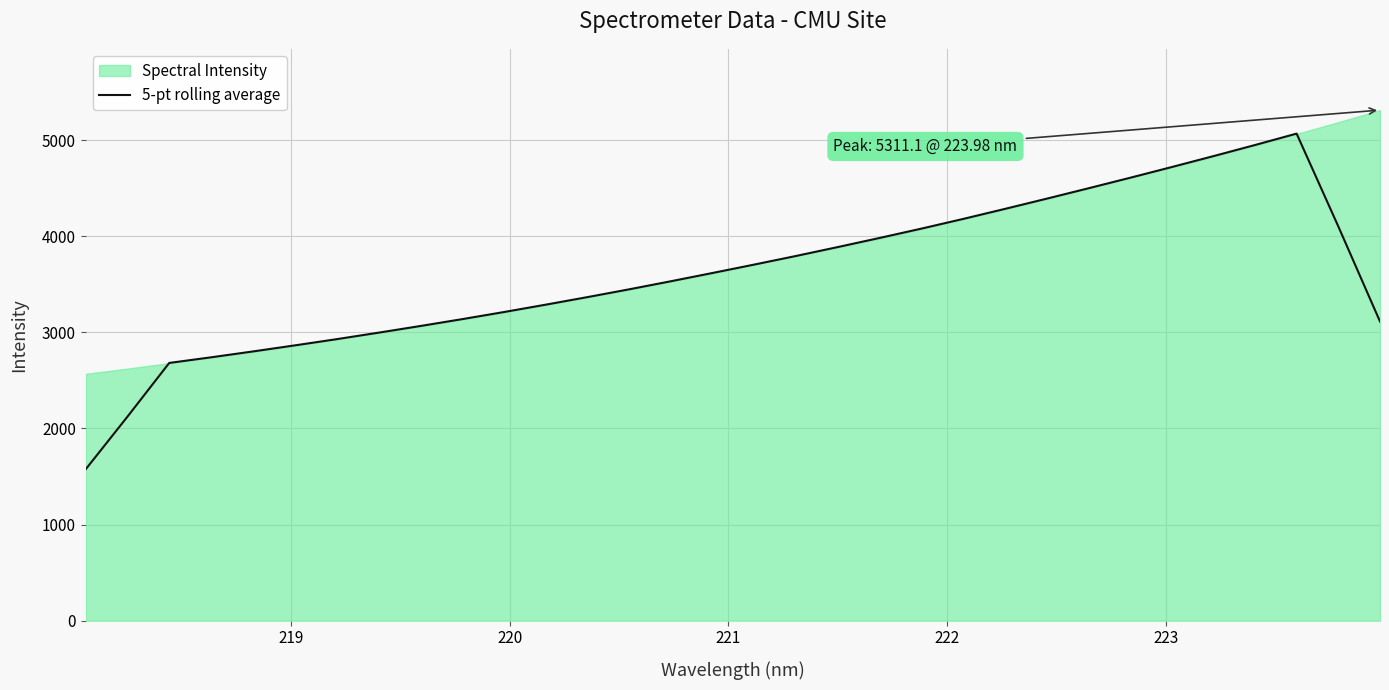

True or false: the data shows 5578.4 at 18.

False